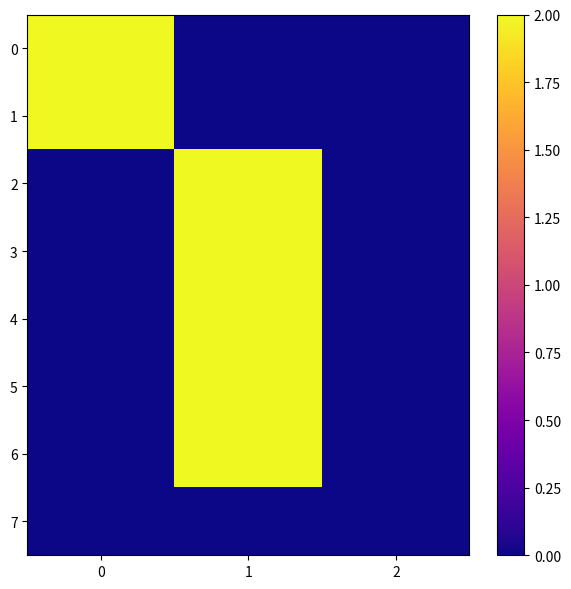

Reading right to left, extract all data points from this chart.

0: 2=0	1=0	0=2
1: 2=0	1=0	0=2
2: 2=0	1=2	0=0
3: 2=0	1=2	0=0
4: 2=0	1=2	0=0
5: 2=0	1=2	0=0
6: 2=0	1=2	0=0
7: 2=0	1=0	0=0